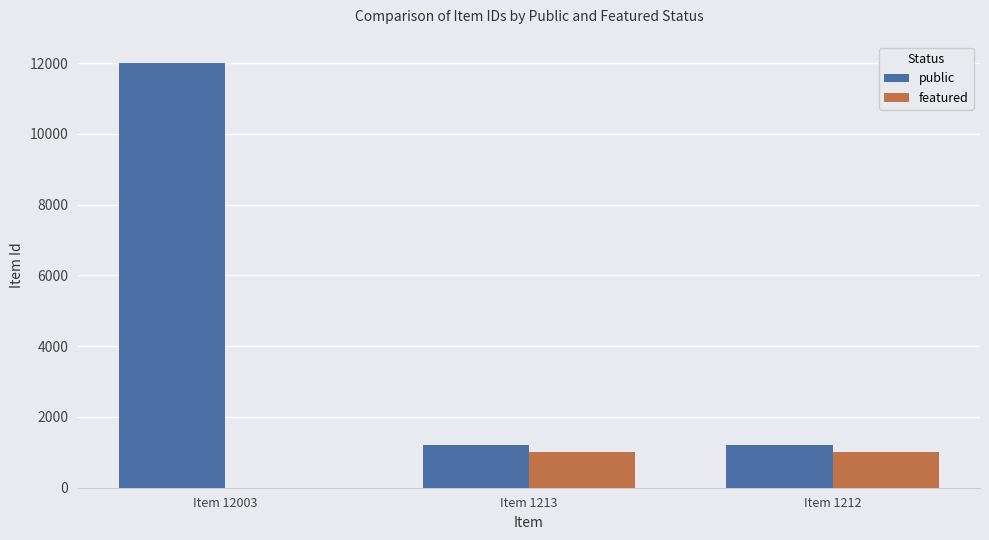

What are all the series names shown in the legend?

public, featured